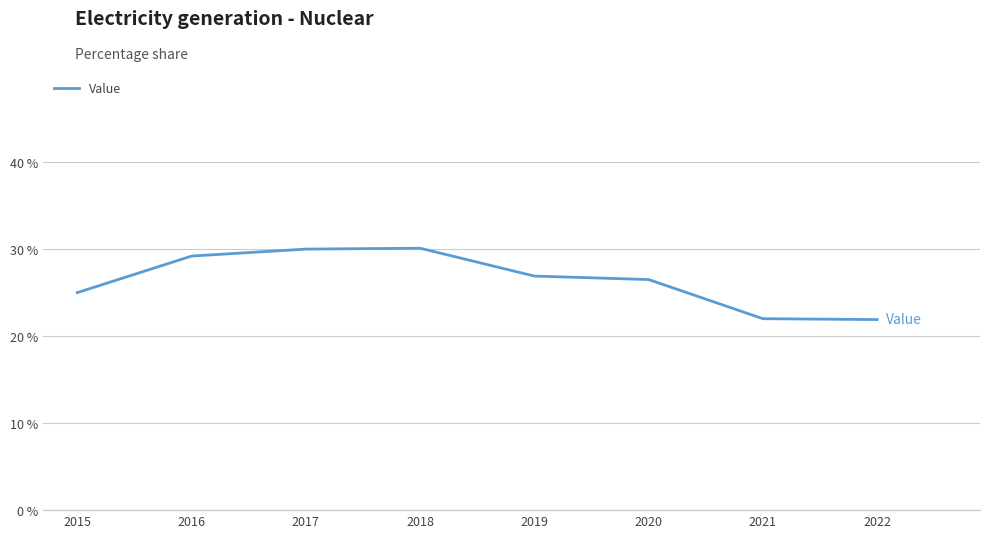

Is it true that the value at 2016 is 29.2?

True